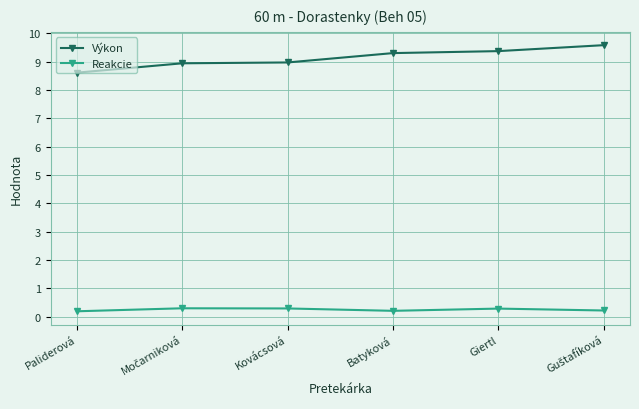

What value does the Výkon series have at Kovácsová?

9.0